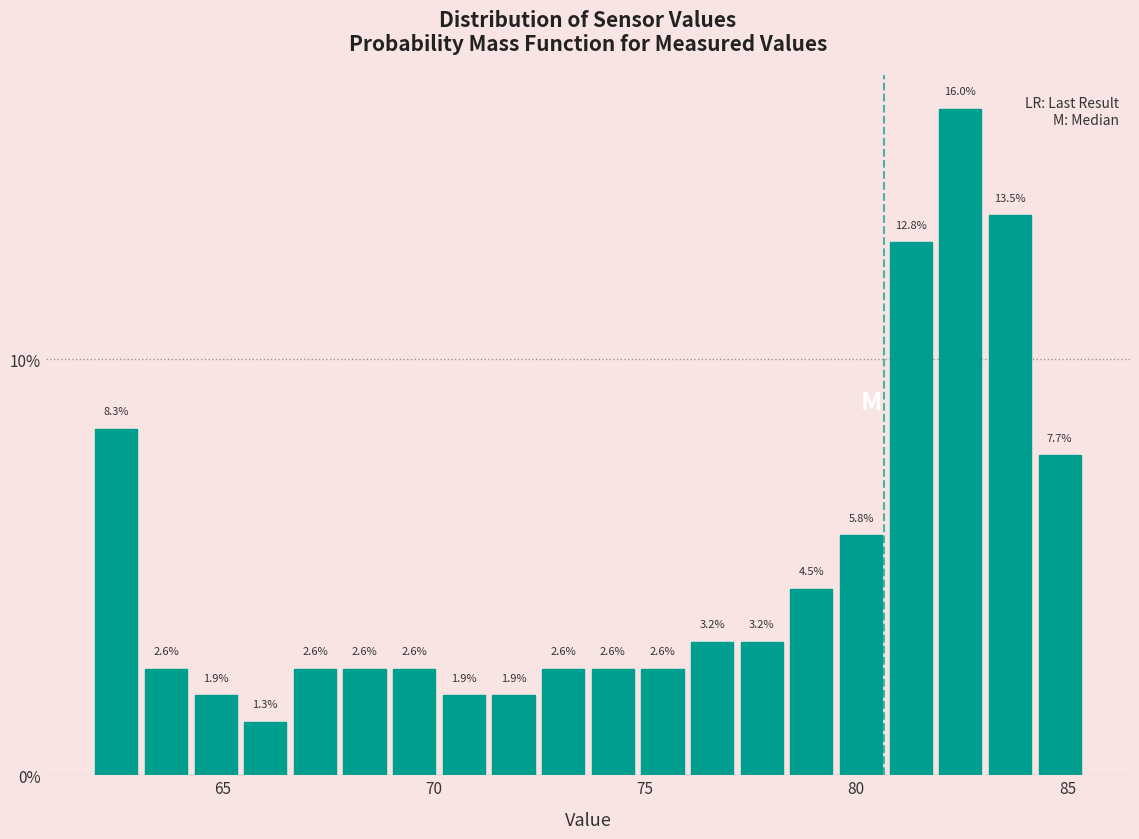

Around what value on the x-axis is the tallest bar? Give the approximate position of its centre, as read against the axis.

82.5